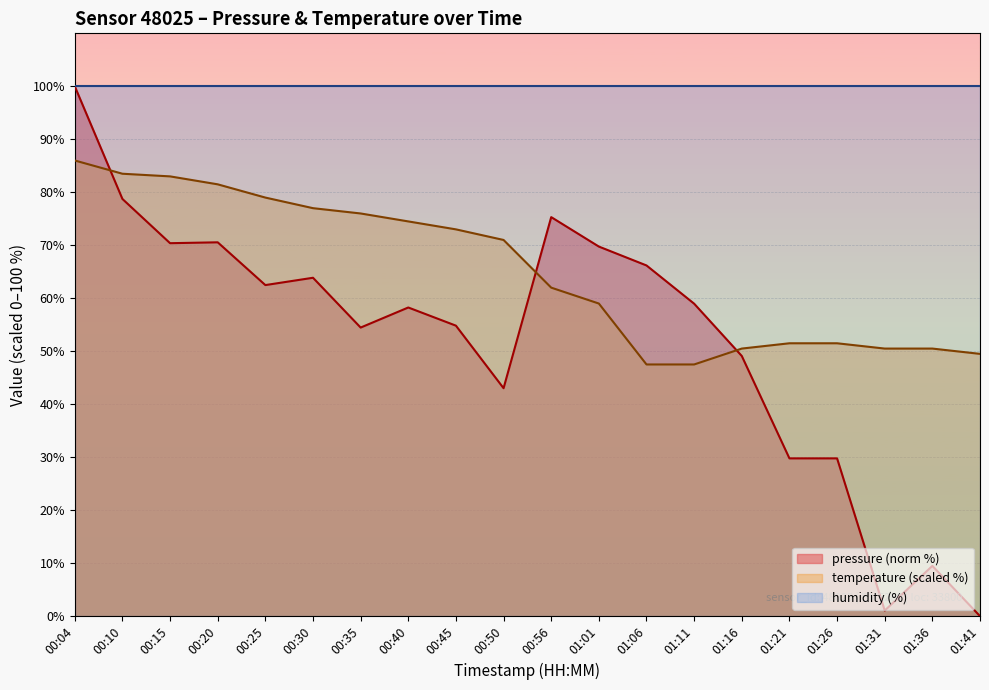

How many distinct data groups are displayed?

3